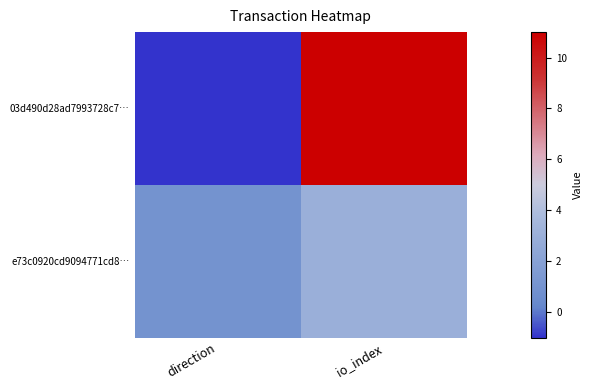

Which series has the widest spread of values?

03d490d28ad7993728c7…